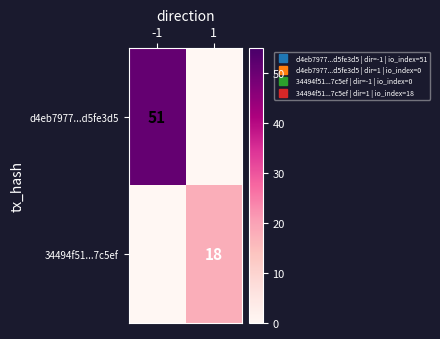

Between 1 and -1, which is larger?

-1